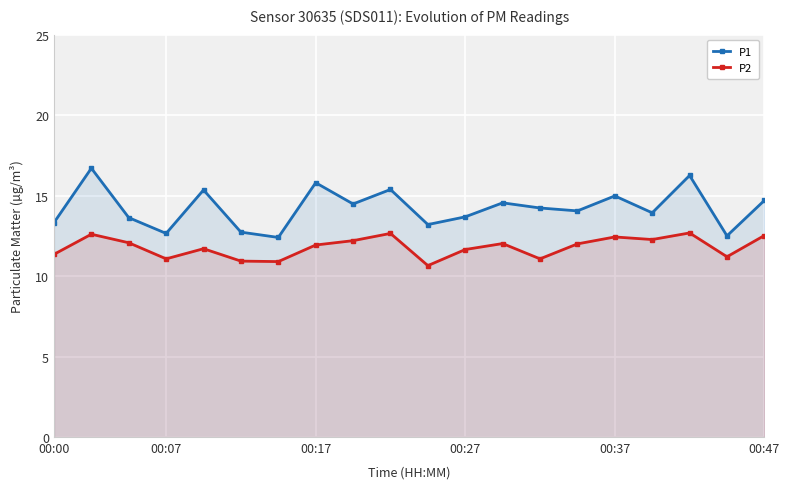

What value does the P1 series have at 00:17?

15.8